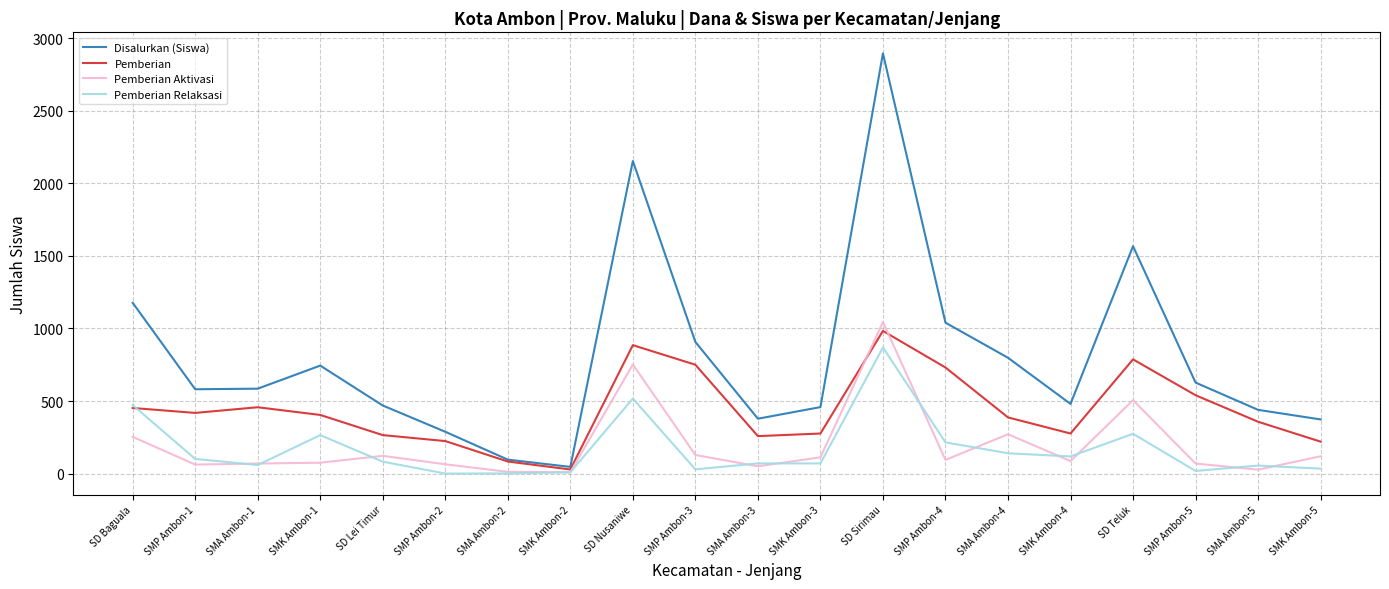

List the series in order of their peak value, highest first.

Disalurkan (Siswa), Pemberian Aktivasi, Pemberian, Pemberian Relaksasi